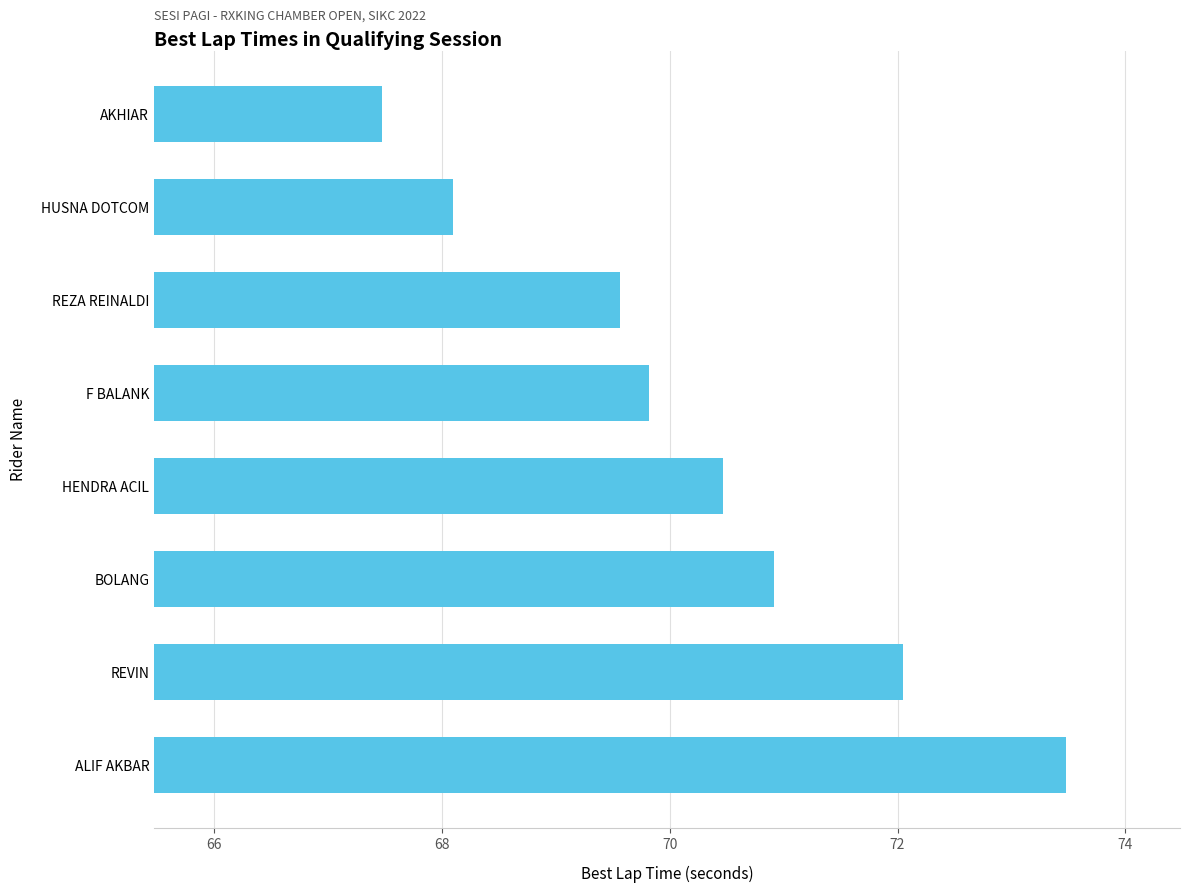

What is the change in value from BOLANG to HENDRA ACIL?

-0.4